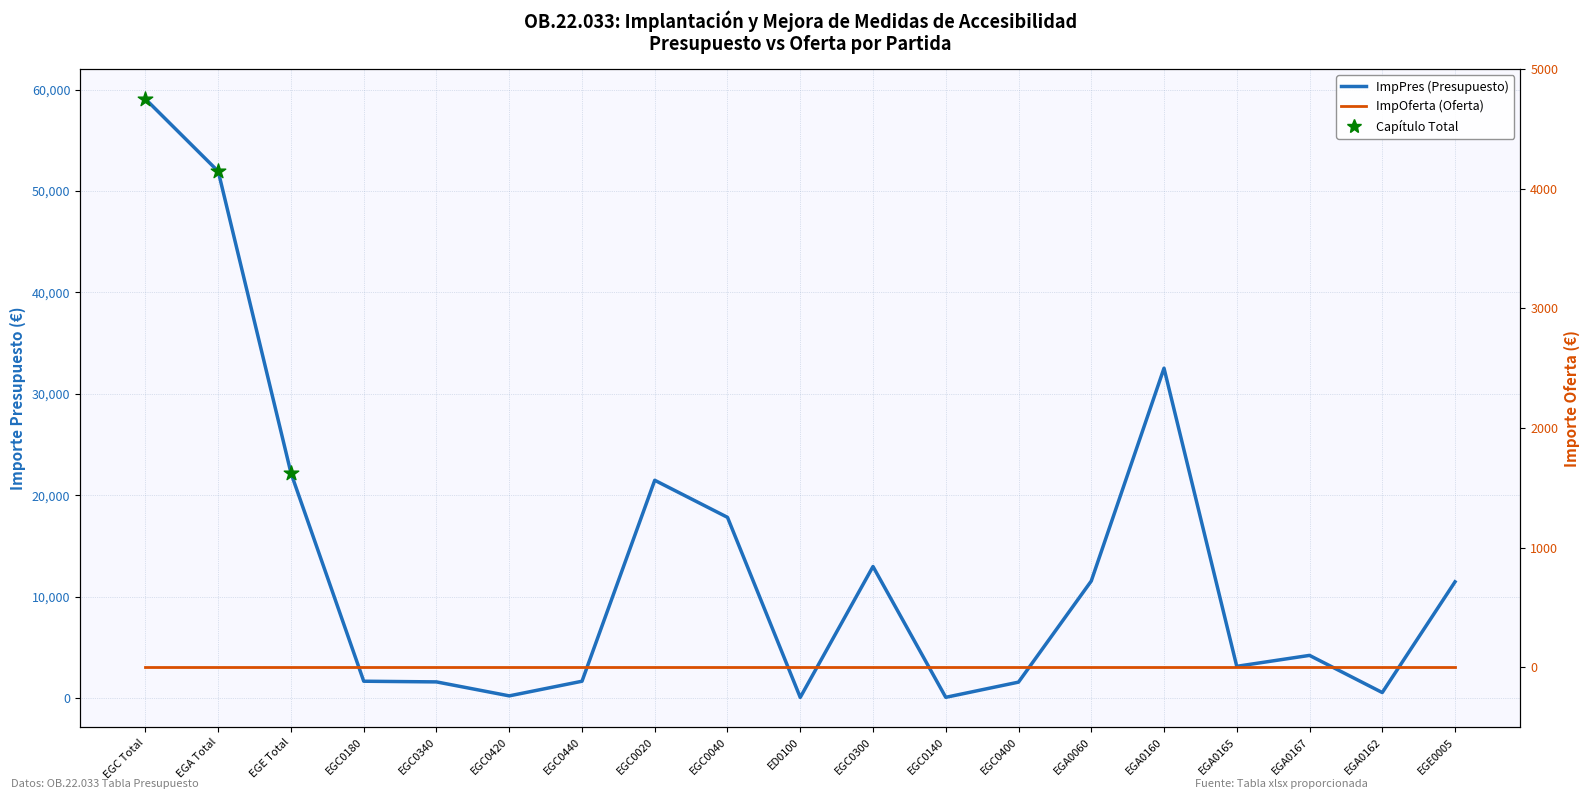

What is the change in value from EGC0440 to ED0100?

-1593.6